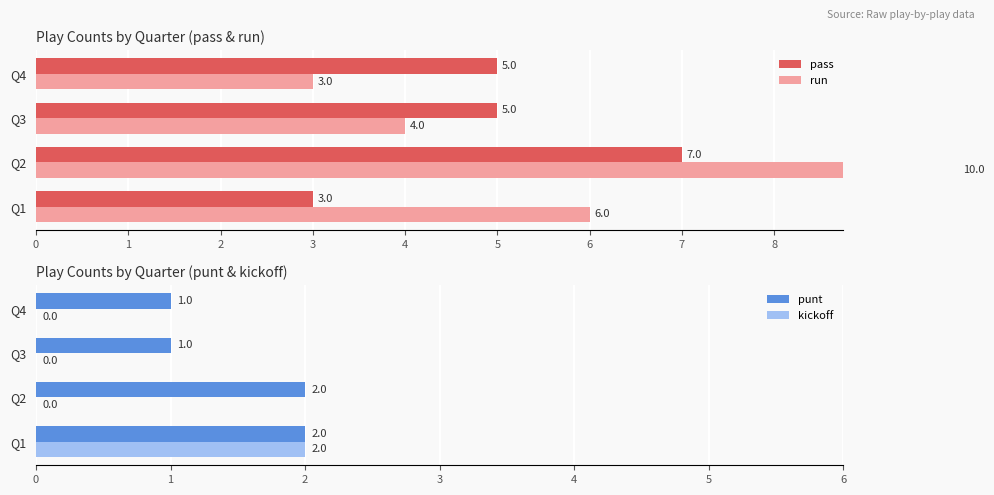

Is the value of punt at Q4 greater than the value of kickoff at Q2?

Yes